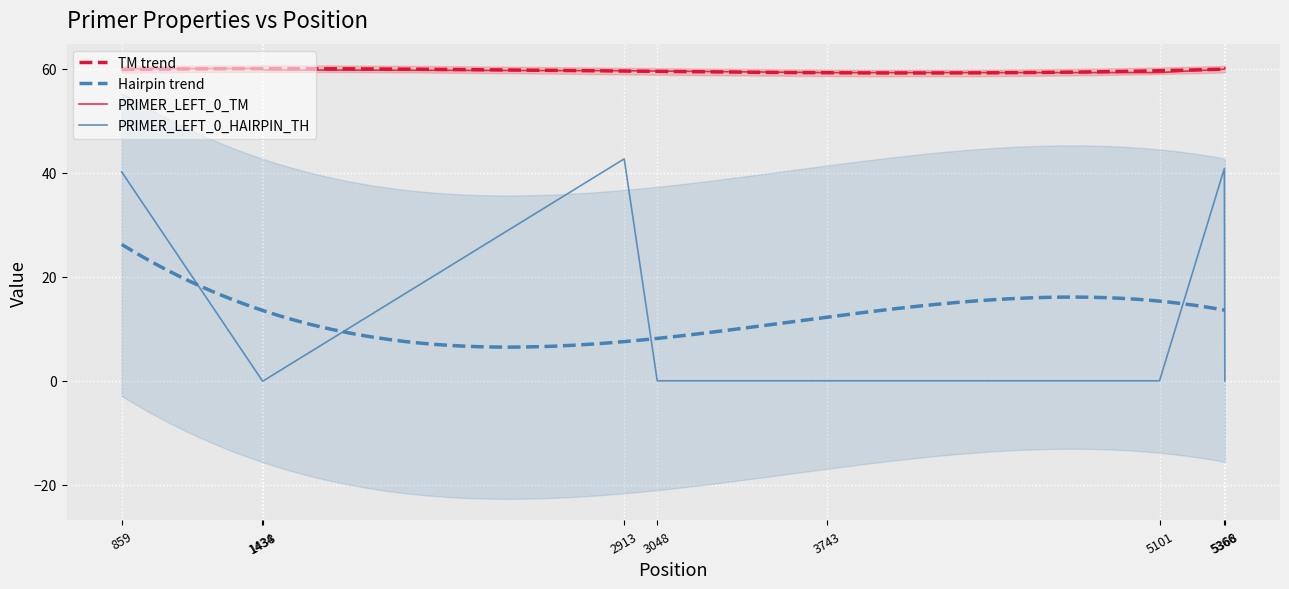

What is the highest value of the PRIMER_LEFT_0_TM series?

60.2